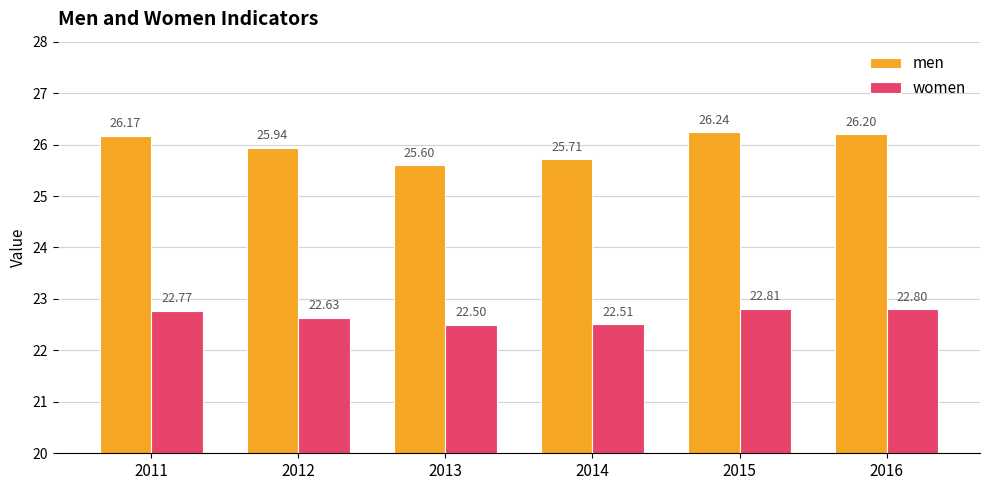

Reading left to right, transcribe all the data shown in this chart.

men: 2011=26.2	2012=25.9	2013=25.6	2014=25.7	2015=26.2	2016=26.2
women: 2011=22.8	2012=22.6	2013=22.5	2014=22.5	2015=22.8	2016=22.8